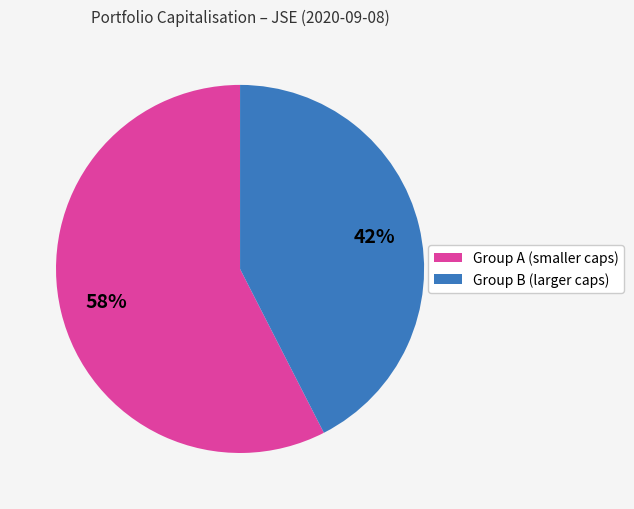

How many segments does this pie chart have?

2